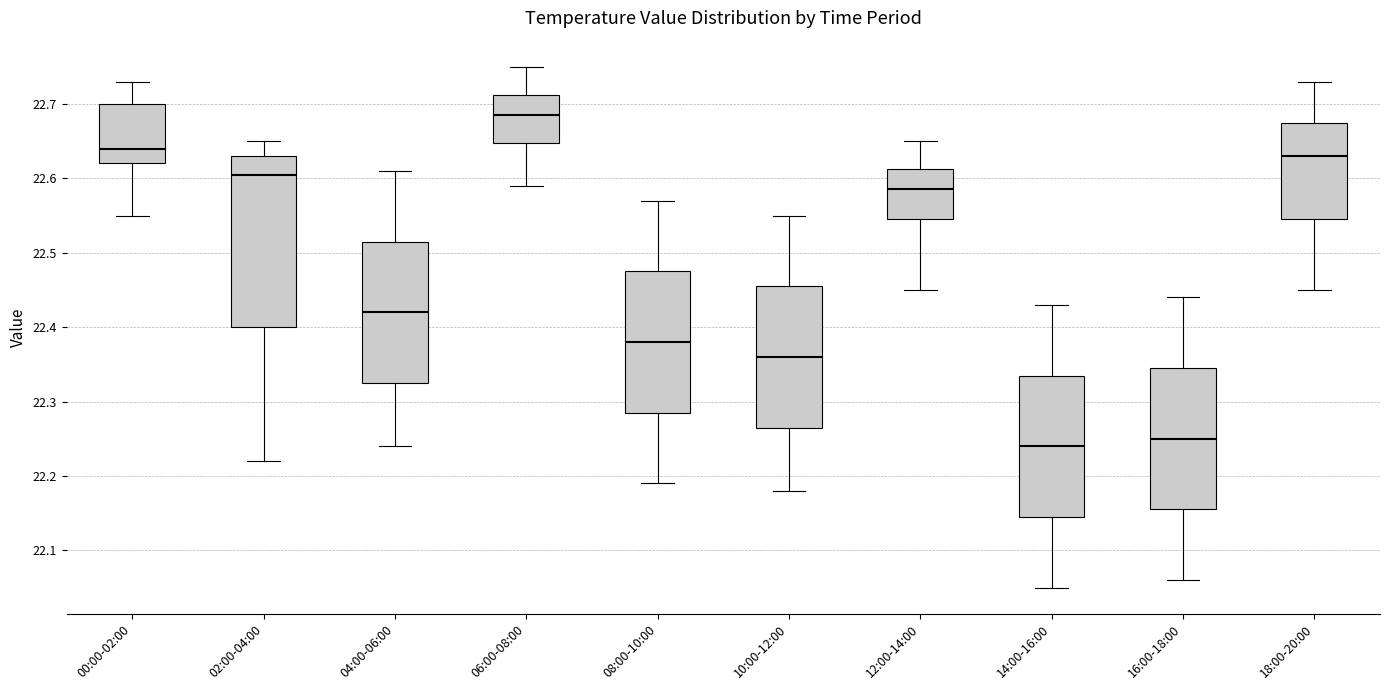

Comparing the boxes themselves (not the whiskers), which one is the tallest?

02:00-04:00